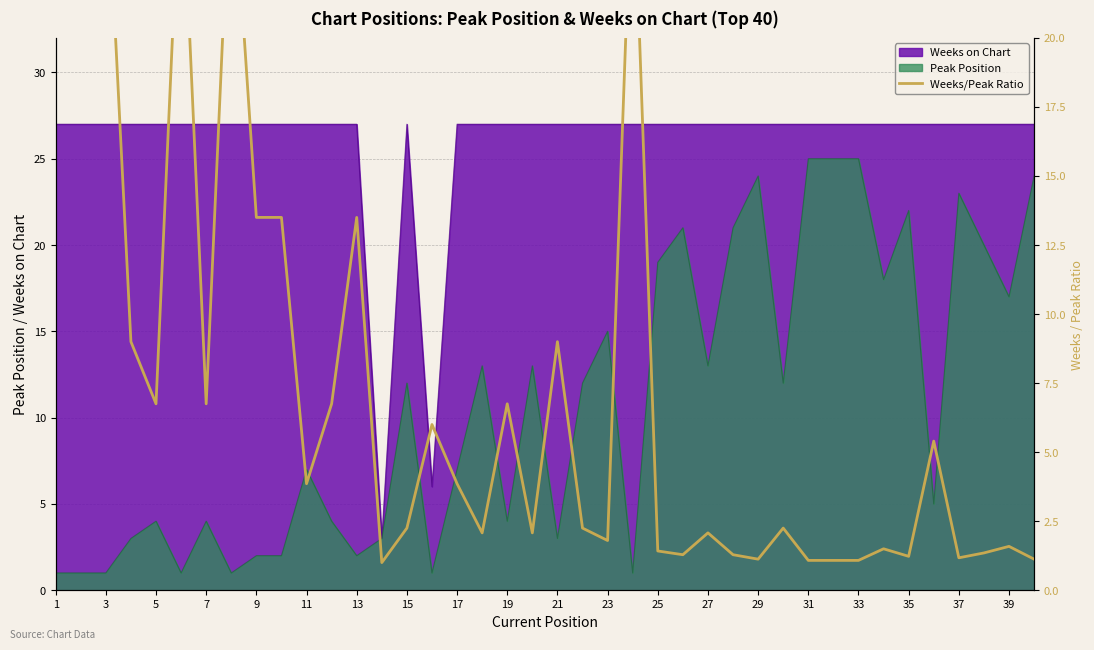

The Weeks on Chart series shows 17 at 1. True or false?

False